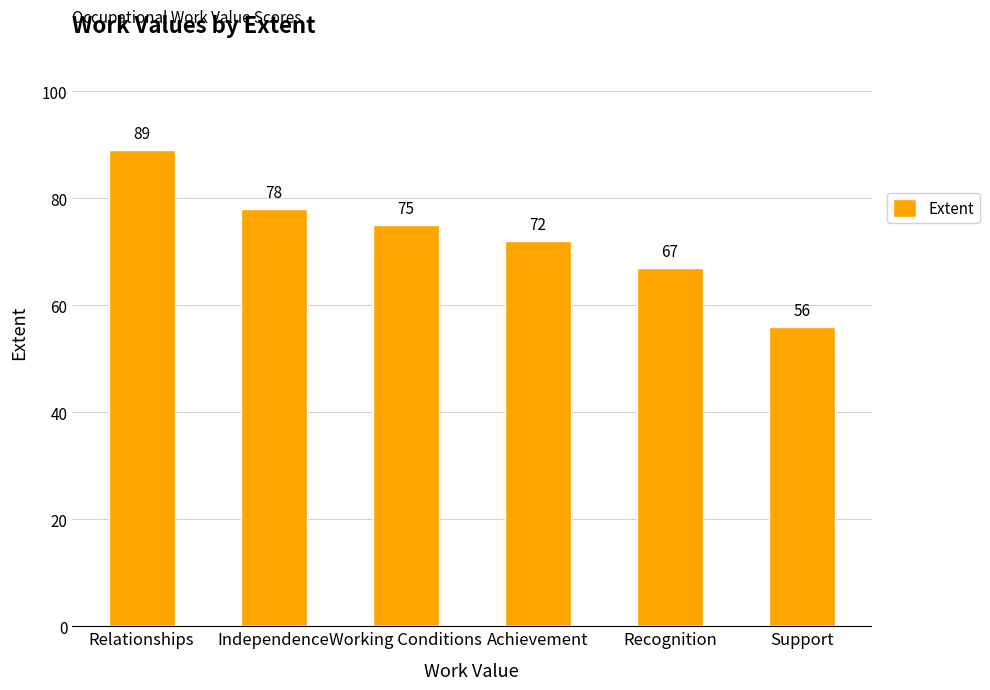

Which label corresponds to the largest value in the chart?

Relationships